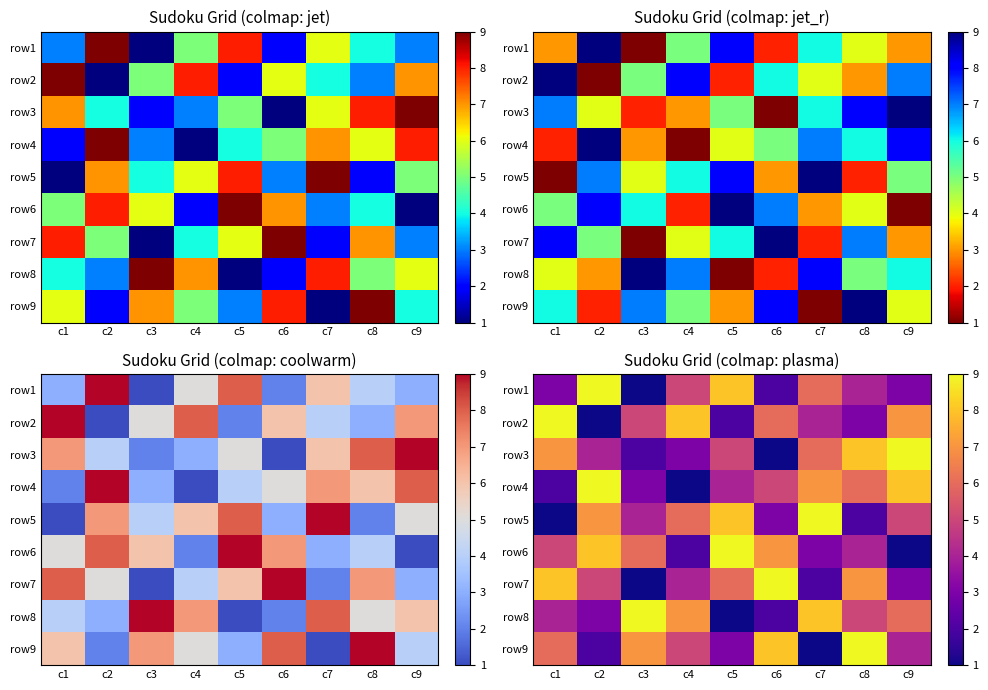

Which label corresponds to the smallest value in the chart?

c3